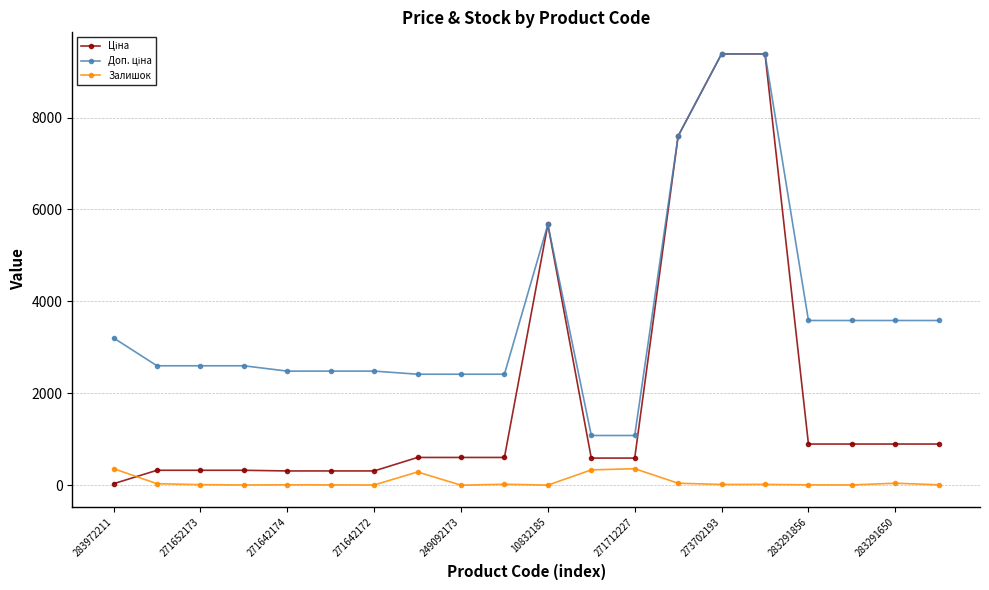

At how many categories does at least one series exceed 1407?

18